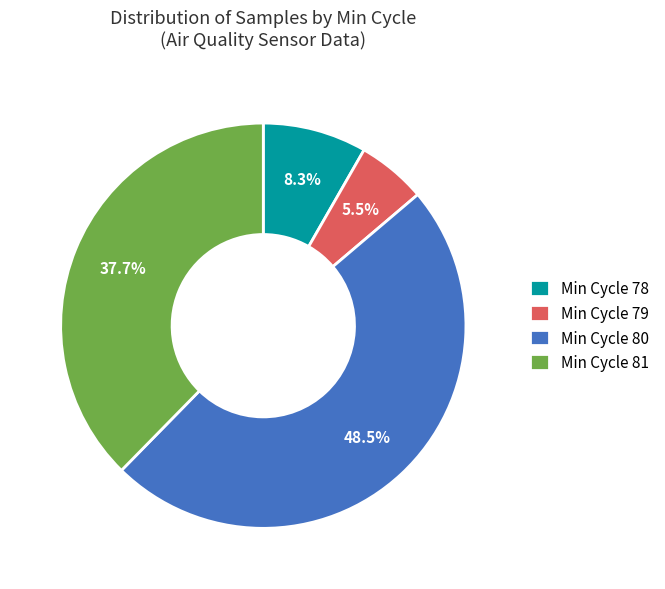

How many segments does this pie chart have?

4